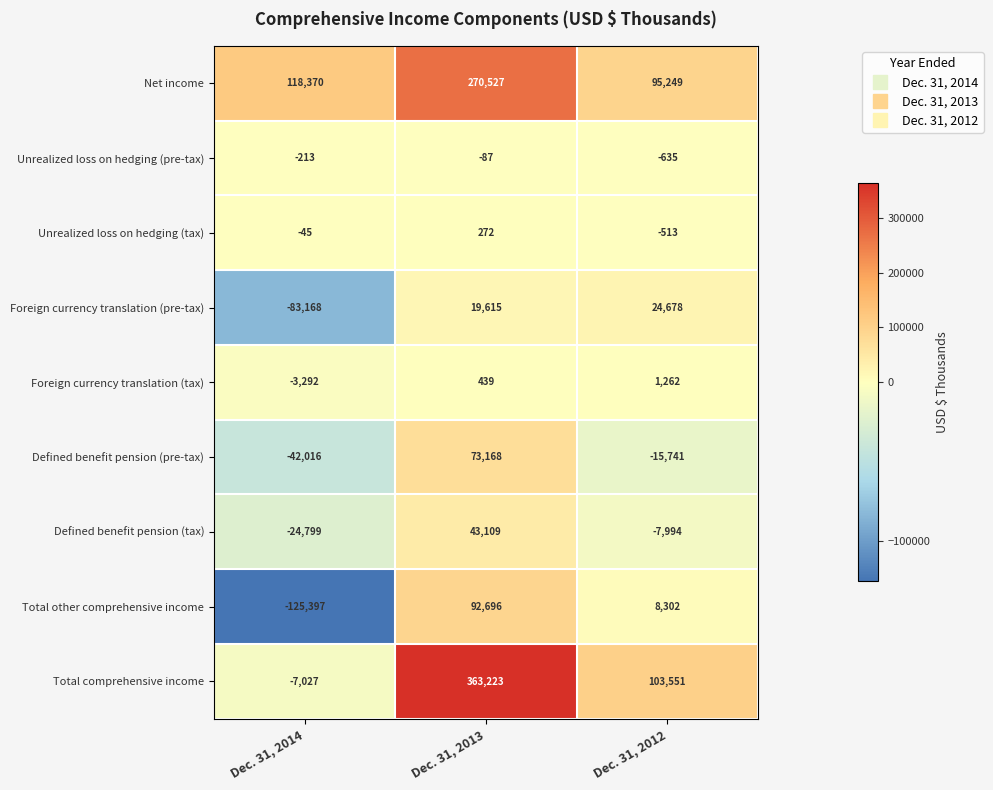

How many series are shown in this chart?

9